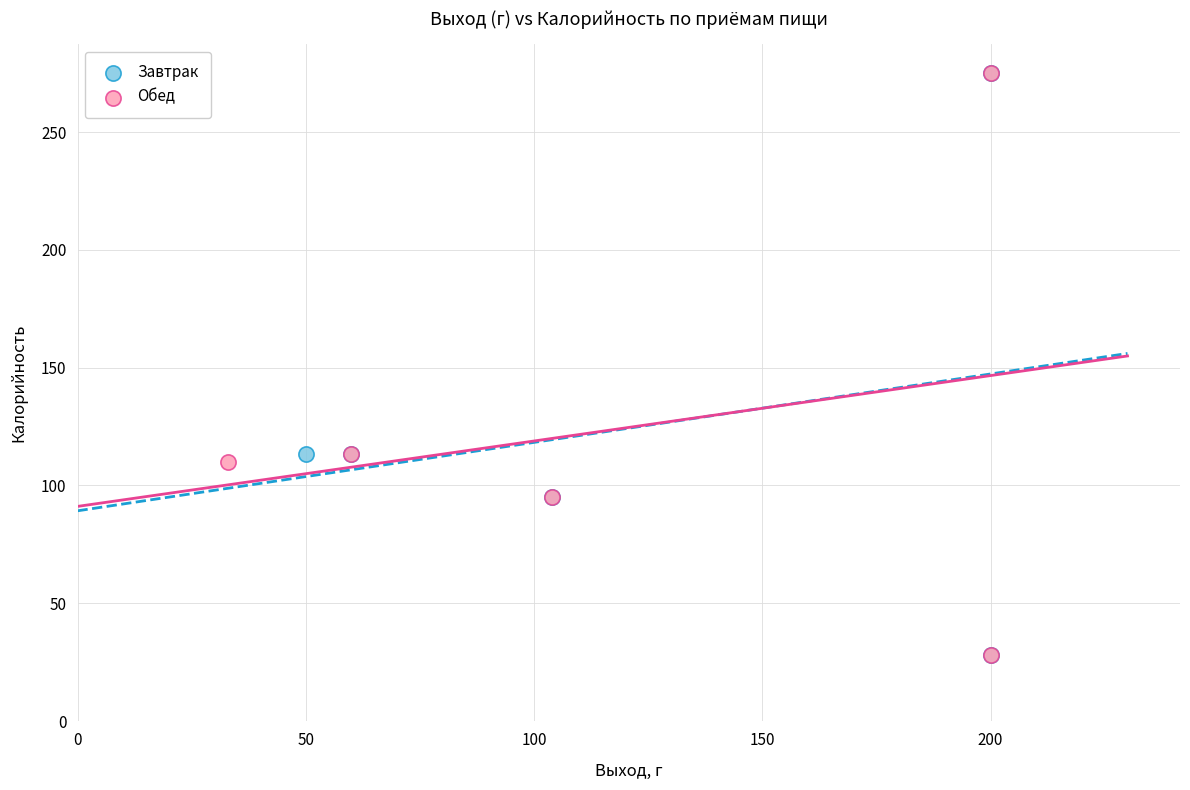

What are all the series names shown in the legend?

Завтрак, Обед